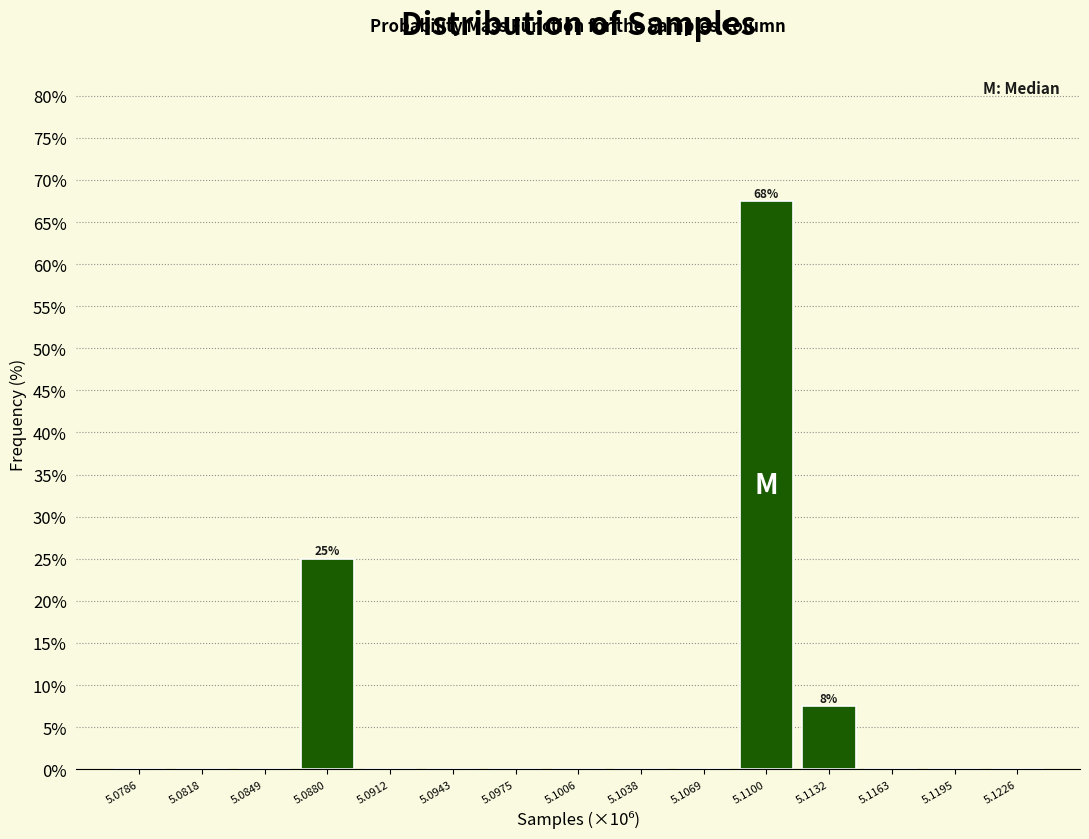

Reading left to right, extract all data points from this chart.

5.0786=0.0	5.0818=0.0	5.0849=0.0	5.0880=25.0	5.0912=0.0	5.0943=0.0	5.0975=0.0	5.1006=0.0	5.1038=0.0	5.1069=0.0	5.1100=67.5	5.1132=7.5	5.1163=0.0	5.1195=0.0	5.1226=0.0